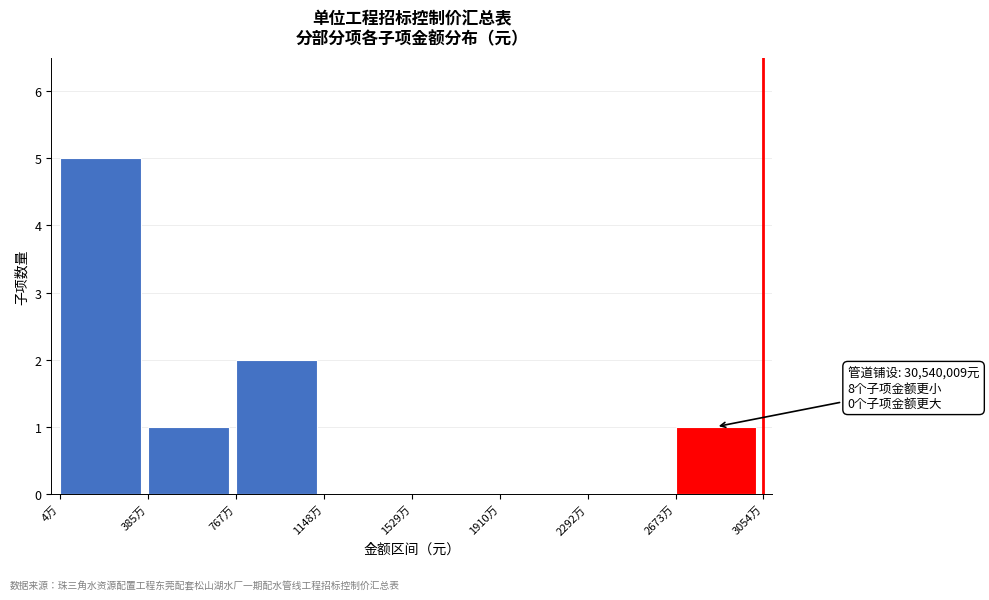

Reading left to right, transcribe all the data shown in this chart.

4万=5	385万=1	767万=2	1148万=0	1529万=0	1910万=0	2292万=0	2673万=1